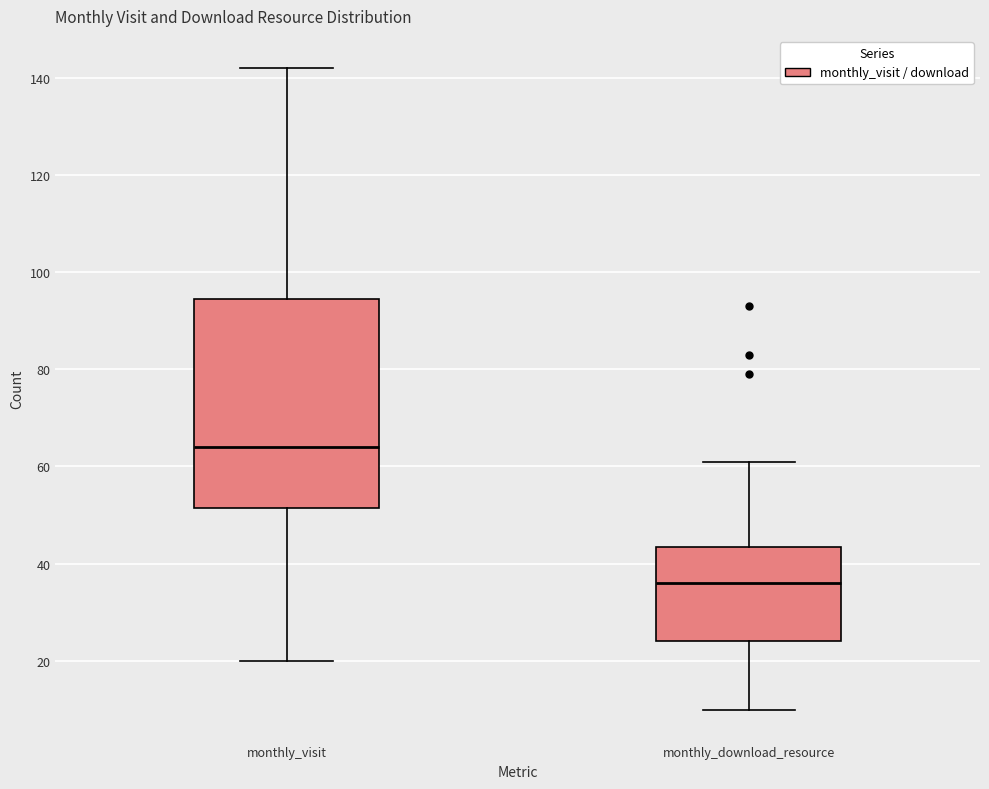

Reading left to right, read every box against the y-axis: the position of its median line, the range the box covers, and the ends of its whiskers. The values are not printed on the chart, so give them approximately, as read against the axis.

monthly_visit: median 64, box 52 to 94, whiskers 20 to 142
monthly_download_resource: median 36, box 24 to 44, whiskers 10 to 62